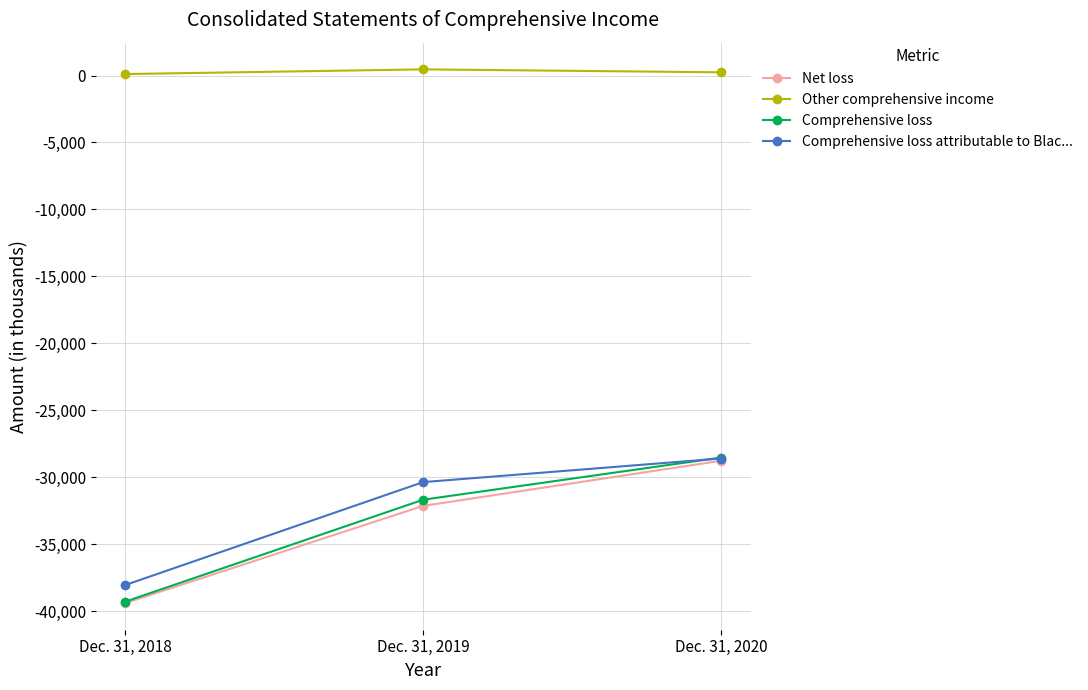

Does the chart have visible grid lines?

Yes